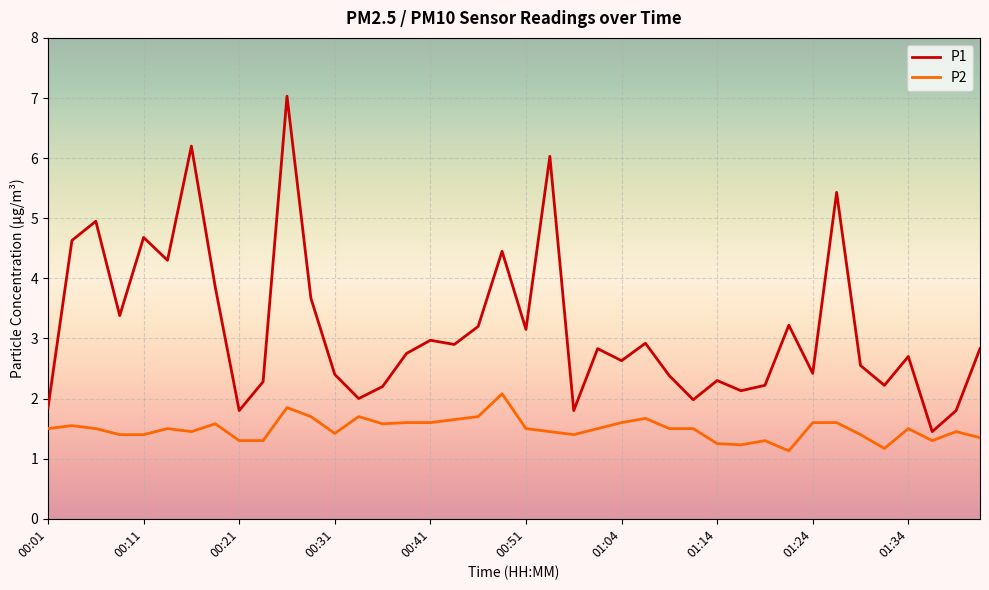

What is the minimum value for P2?

1.1